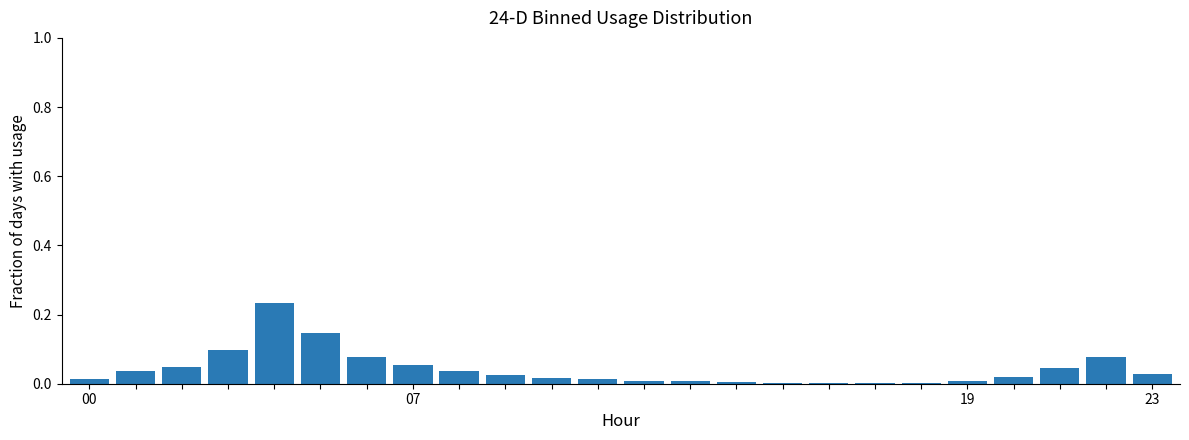

How many data points does each series have?

24